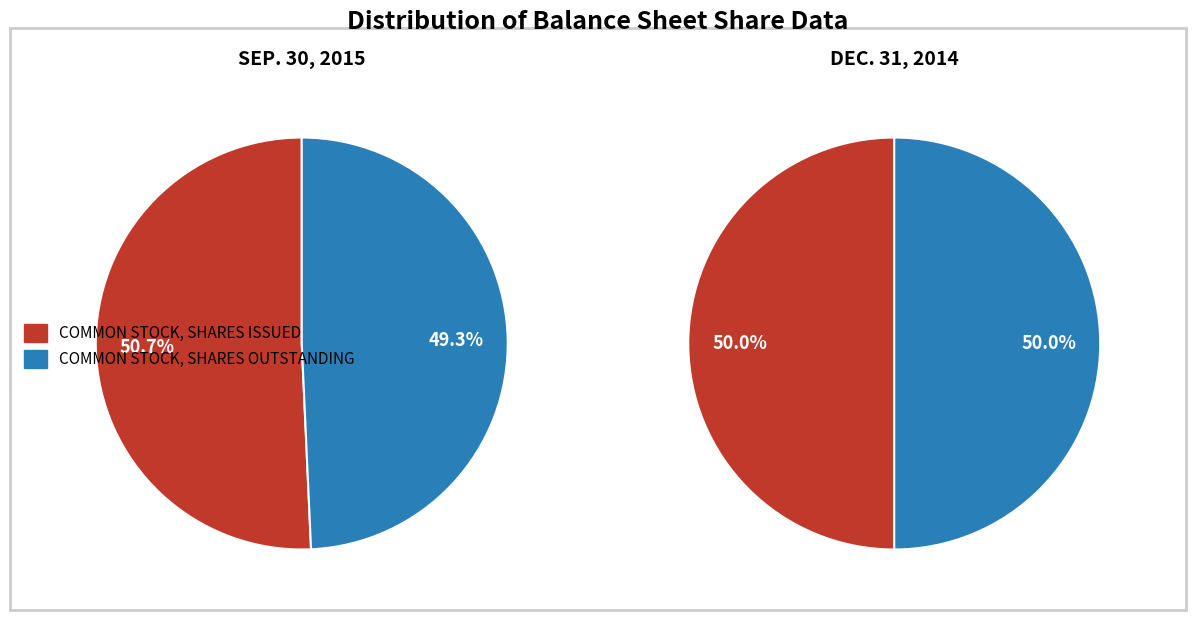

Is the sum of Common stock, shares outstanding and Common stock, shares issued greater than half?

Yes